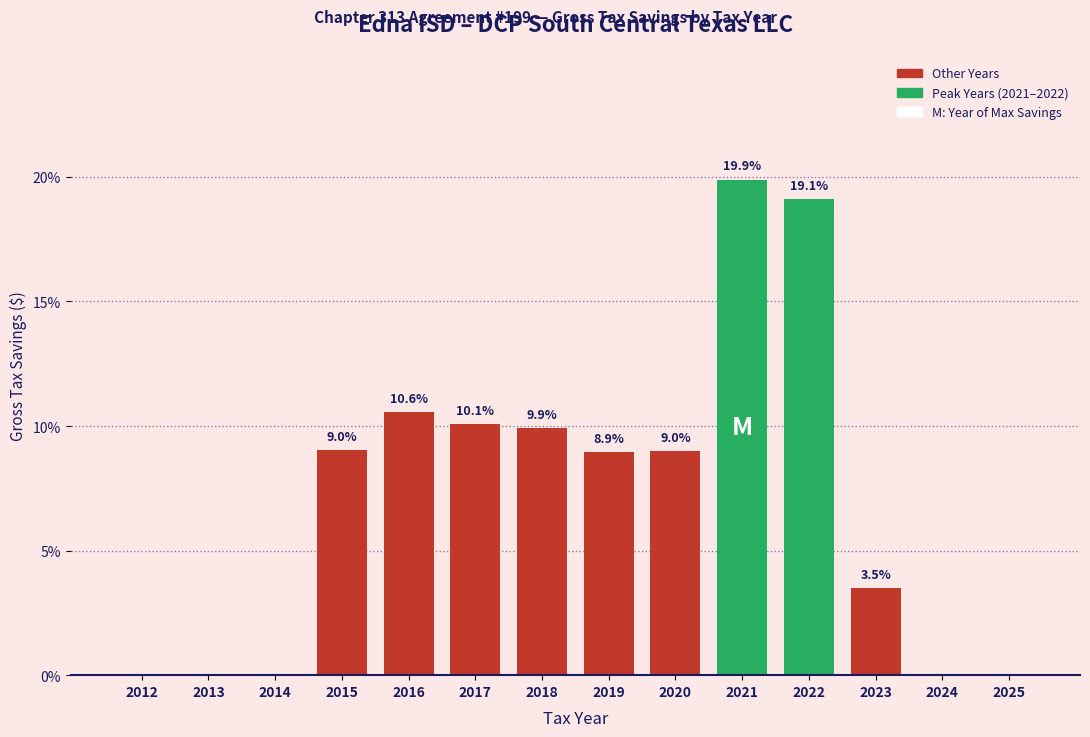

Reading right to left, list all the values displayed in this chart.

2025=0.0	2024=0.0	2023=3.5	2022=19.1	2021=19.9	2020=9.0	2019=8.9	2018=9.9	2017=10.1	2016=10.6	2015=9.0	2014=0.0	2013=0.0	2012=0.0